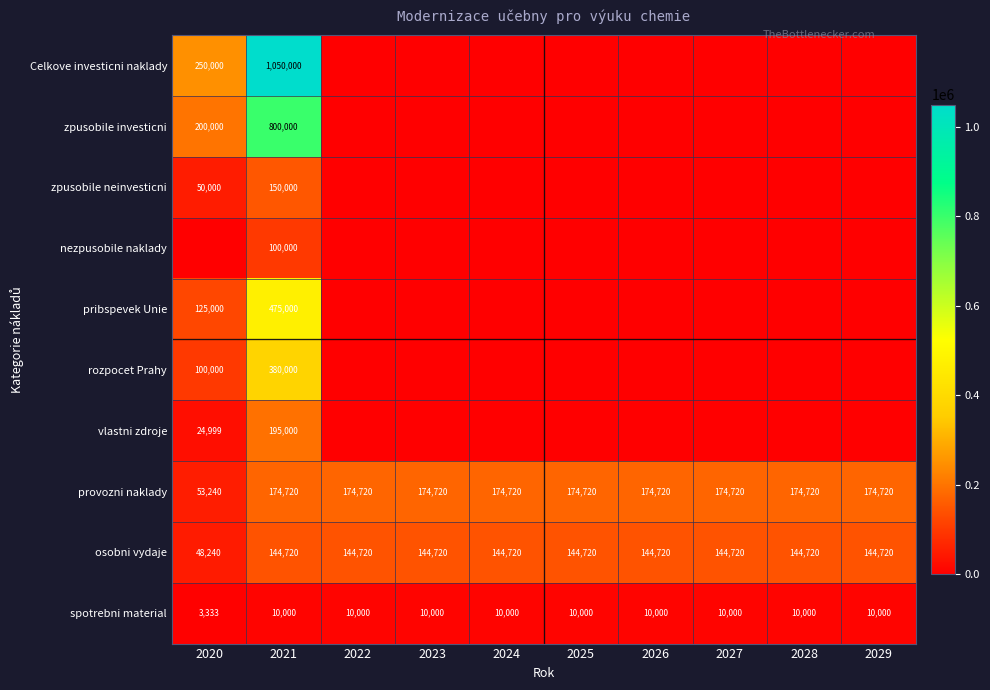

True or false: Celkove investicni naklady has a value of 1630368 at 2021.

False